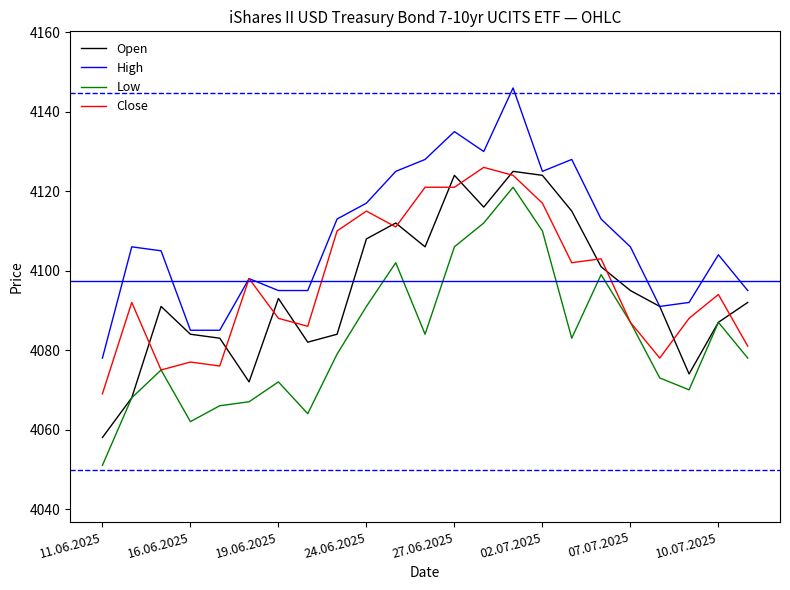

Is this an area chart (filled region under the line)?

No